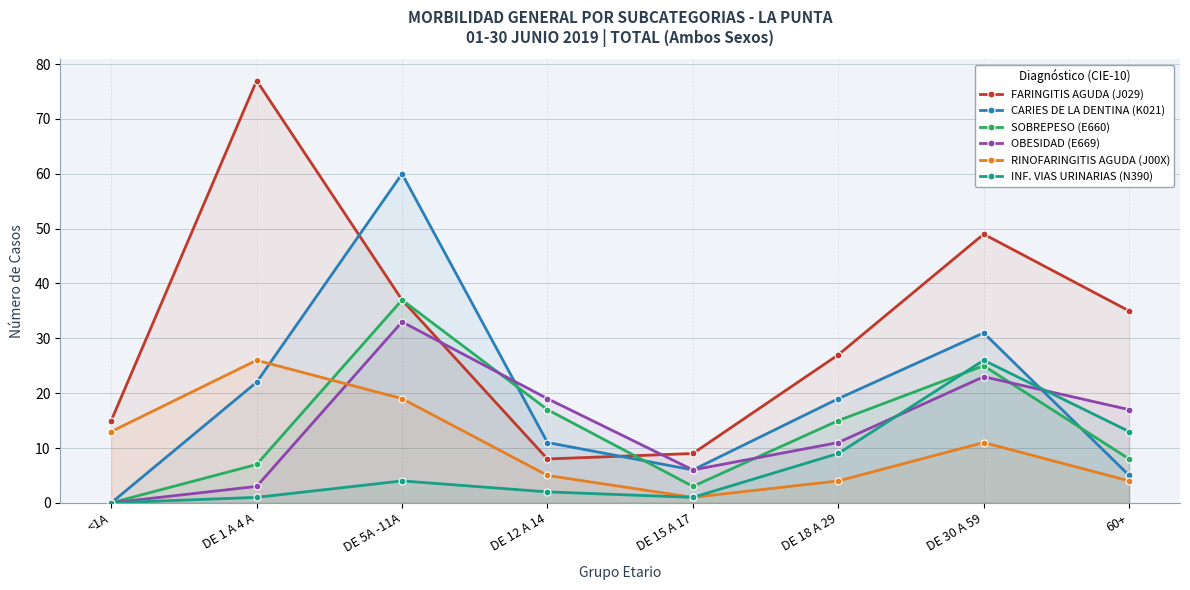

List the labels in order of SOBREPESO (E660) value, largest first.

DE 5A -11A, DE 30 A 59, DE 12 A 14, DE 18 A 29, 60+, DE 1 A 4 A, DE 15 A 17, <1A